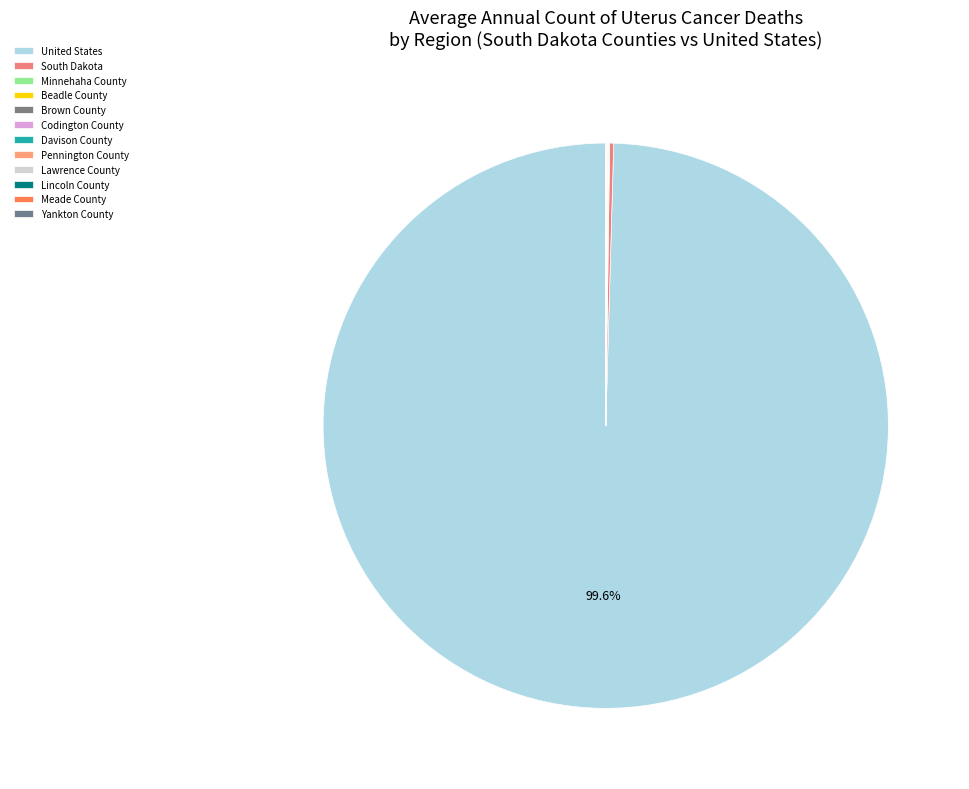

What percentage do South Dakota and Beadle County together represent?

0.2%